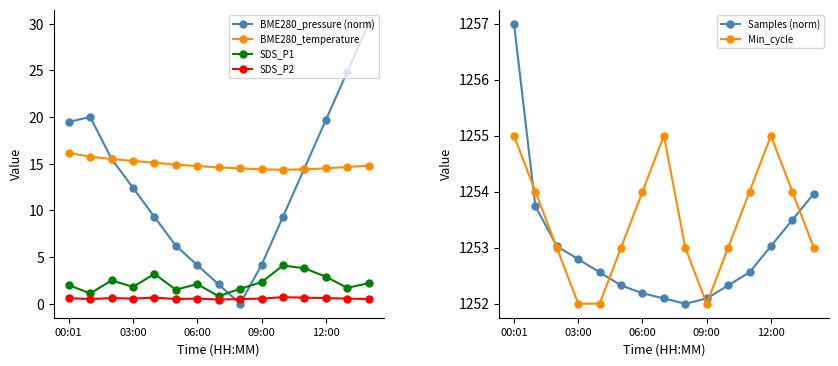

How many interior local peaks does the Min_cycle series have?

2